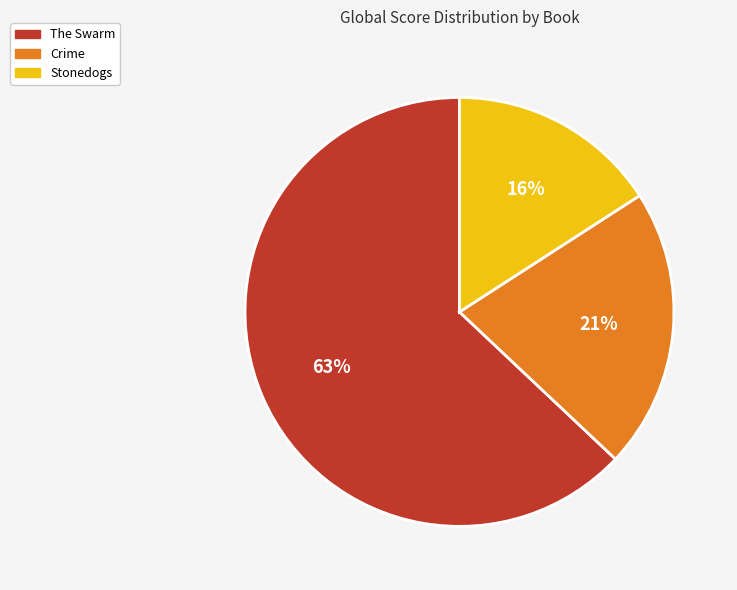

Is The Swarm the majority of the pie?

Yes